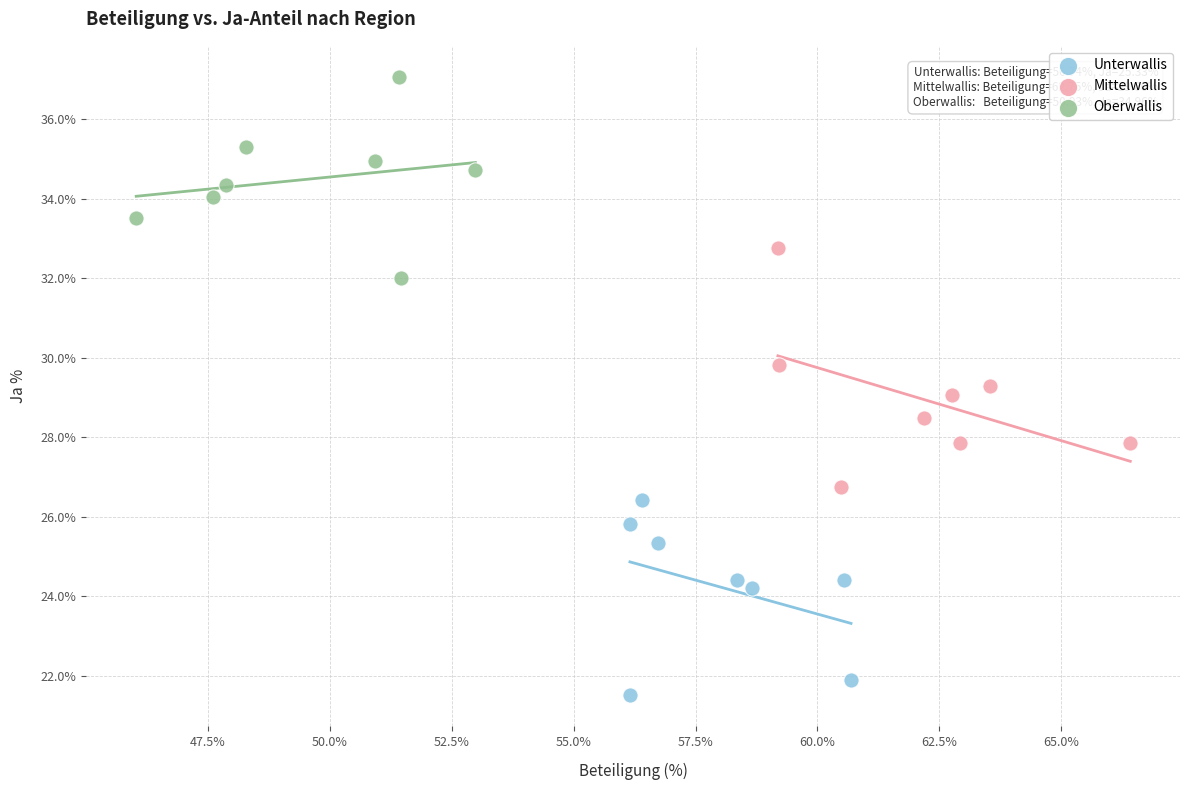

Which series contains the lowest Y value?

Unterwallis